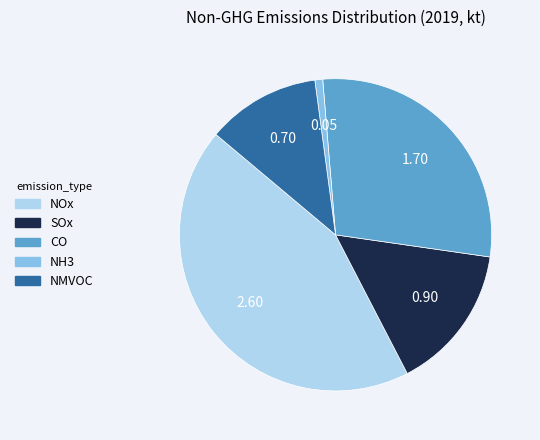

Which category has the biggest portion of the pie?

NOx